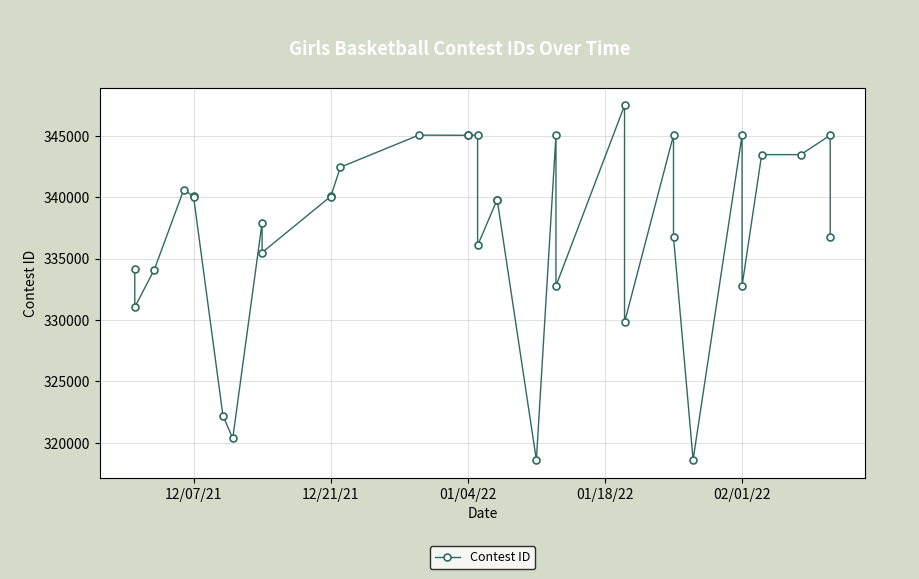

Reading right to left, what are all the values shown in this chart?

336763	345060	343474	343475	332784	345059	318613	336757	345058	329809	347479	332781	345054	318595	339805	339815	336072	345051	345065	345050	345063	342454	340061	340071	335498	337935	320354	322220	340055	340069	340621	334116	331046	334196